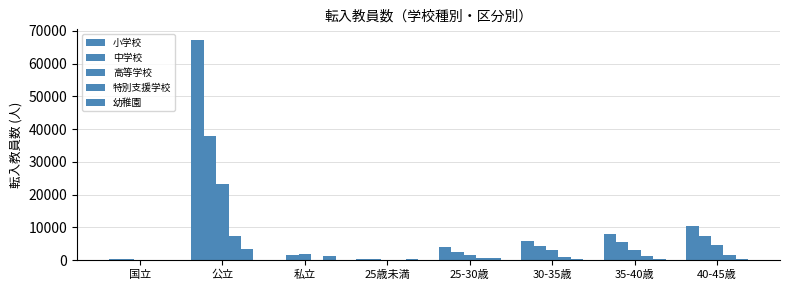

What is the average value of the 高等学校 series?

4692